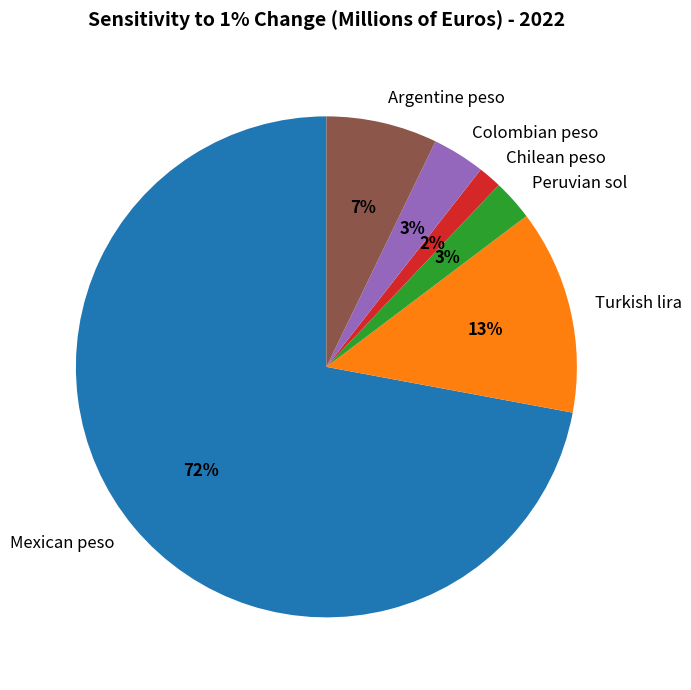

What is the ratio of the value at Peruvian sol to the value at Argentine peso?

0.4